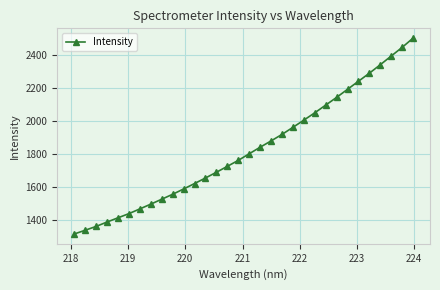

What is the sum of all values?

58359.0